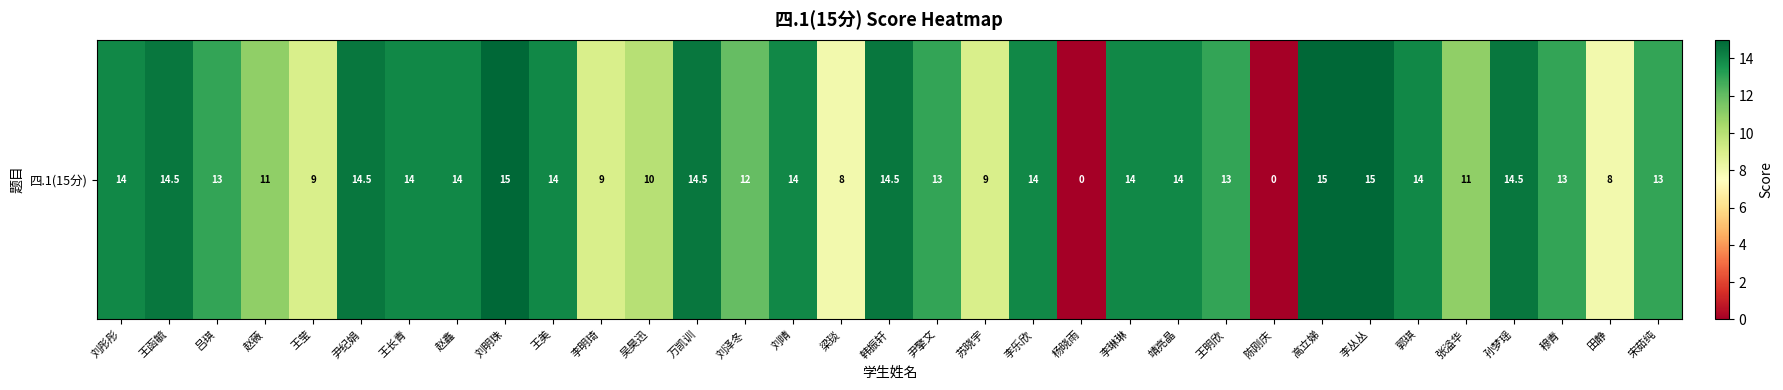

List the labels in order of value, smallest first.

杨晓雨, 陈刚庆, 梁琰, 田静, 王莹, 李明琦, 苏晓宇, 吴昊迅, 赵薇, 张溢华, 刘泽冬, 吕琪, 尹擎文, 王明欣, 穆青, 宋茹纯, 刘彤彤, 王长青, 赵鑫, 王美, 刘晴, 李乐欣, 李琳琳, 靖亮晶, 郭琪, 王函毓, 尹纪娟, 万凯训, 韩振轩, 孙梦瑶, 刘明珠, 高立娣, 李丛丛